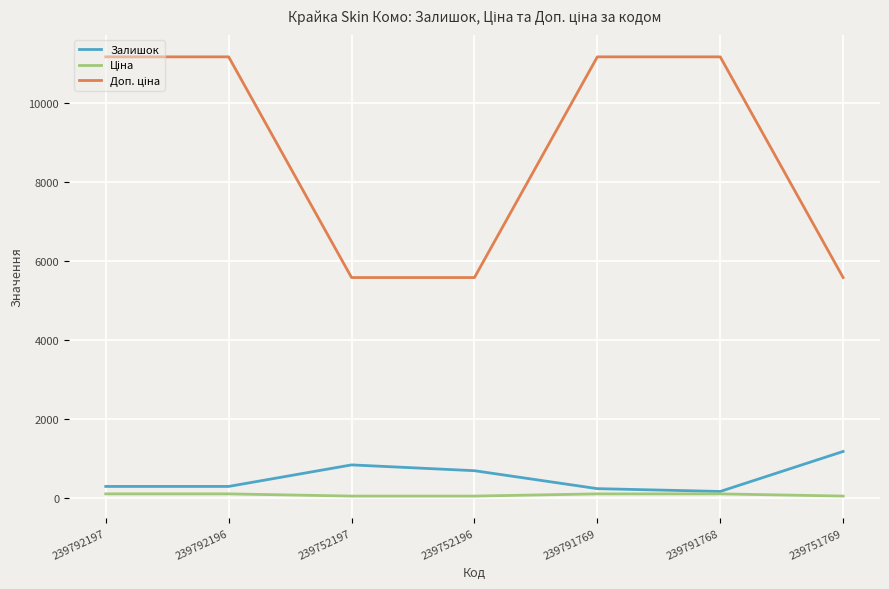

What is the maximum value shown in the chart?

11169.0